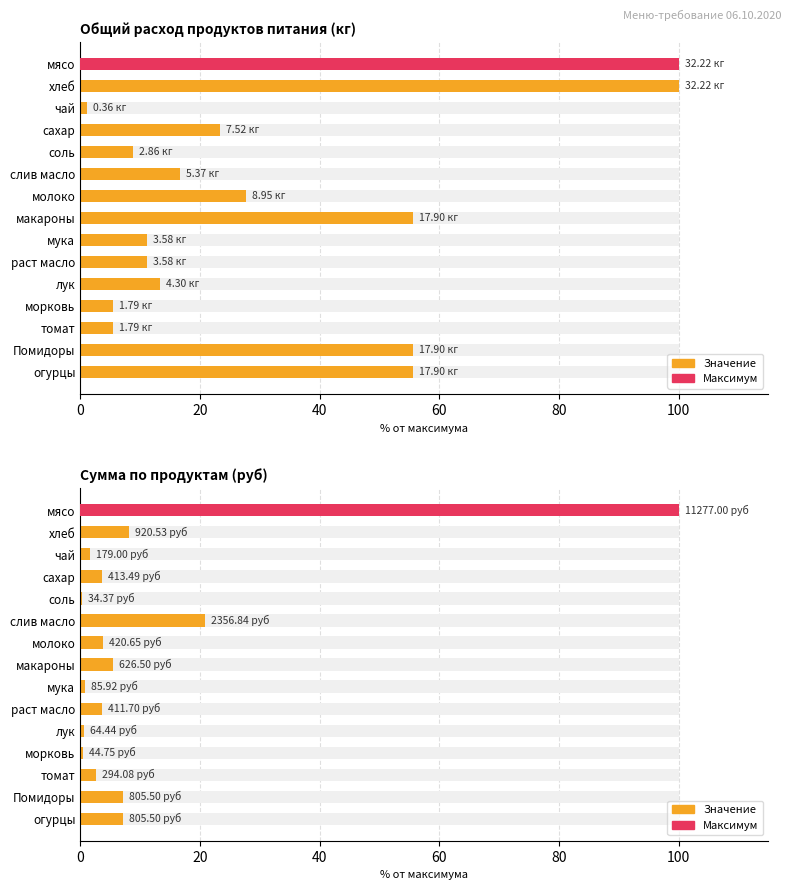

The value at лук is 0.6. True or false?

True